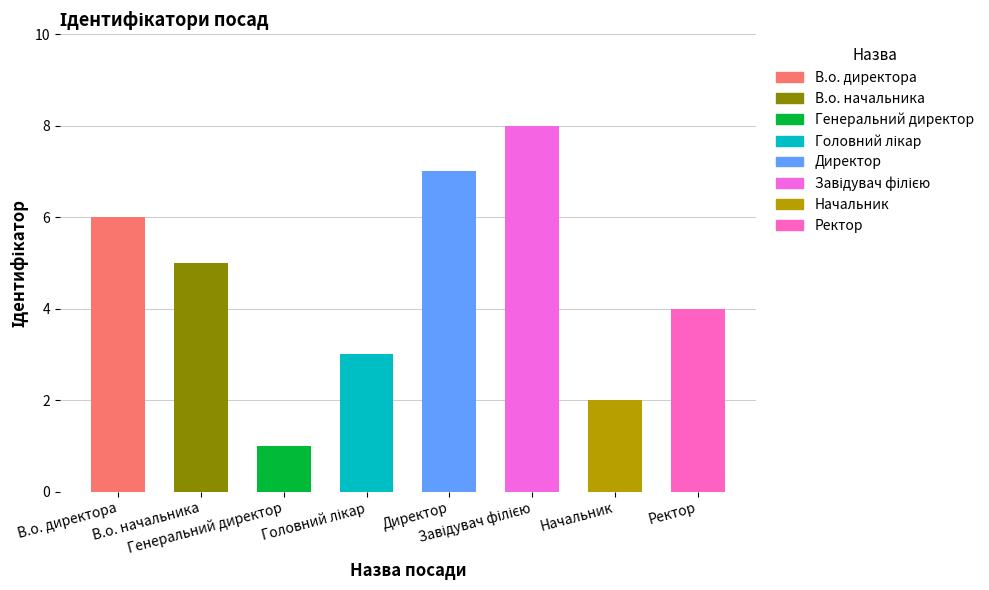

Rank the categories by value from highest to lowest.

Завідувач філією, Директор, В.о. директора, В.о. начальника, Ректор, Головний лікар, Начальник, Генеральний директор